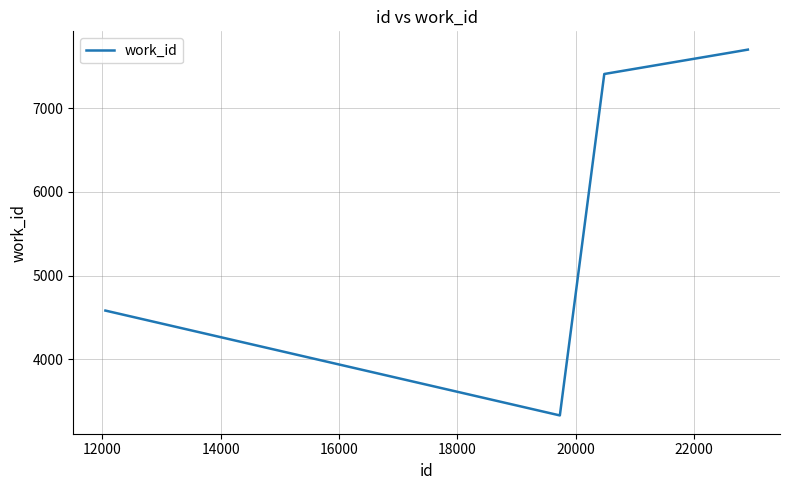

What is the difference between the maximum and minimum values?

4368